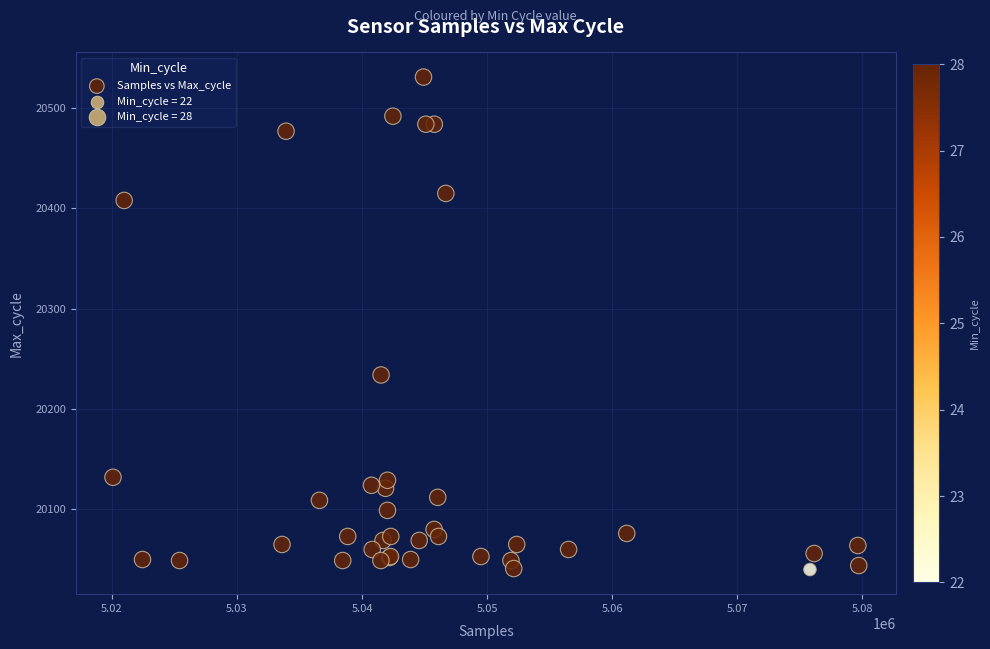

What Y value in the scatter plot is closest to 20285?

20234